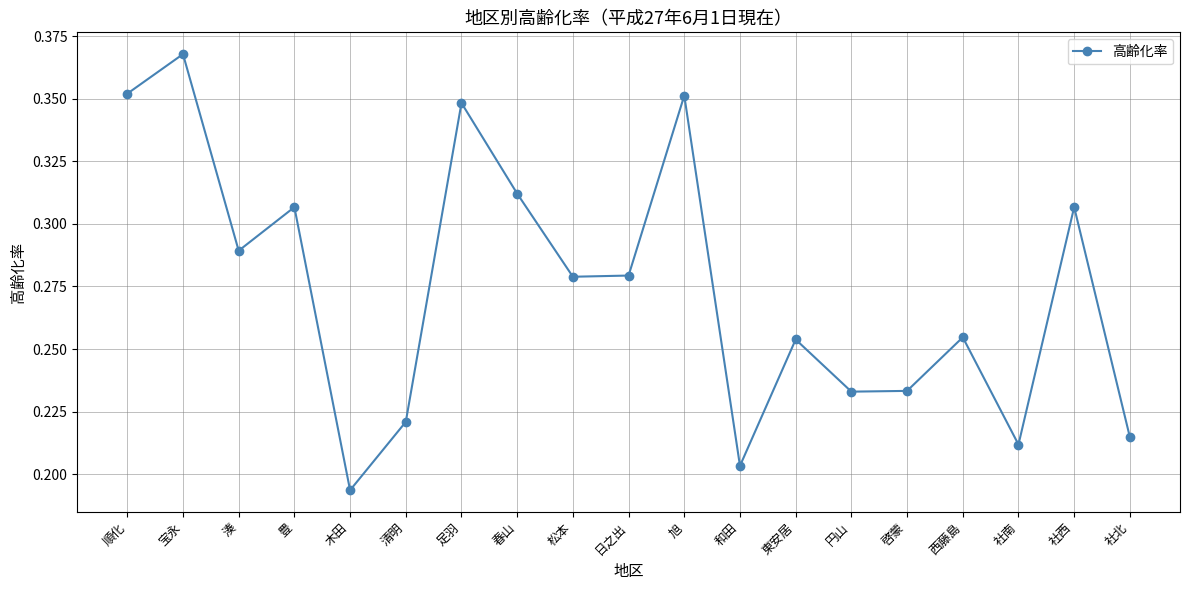

What position from the right is 順化?

19